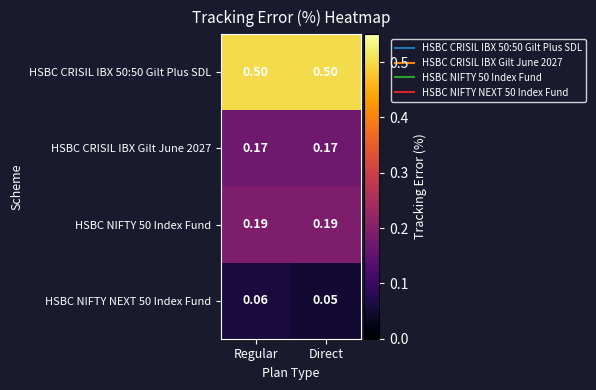

Is the value of HSBC NIFTY 50 Index Fund at Regular greater than the value of HSBC CRISIL IBX 50:50 Gilt Plus SDL at Regular?

No